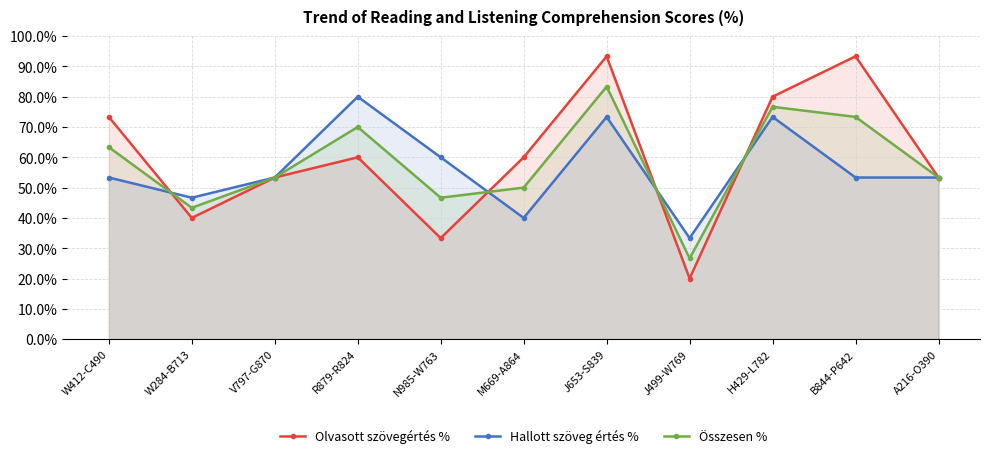

List the series in order of their peak value, highest first.

Olvasott szövegértés %, Összesen %, Hallott szöveg értés %